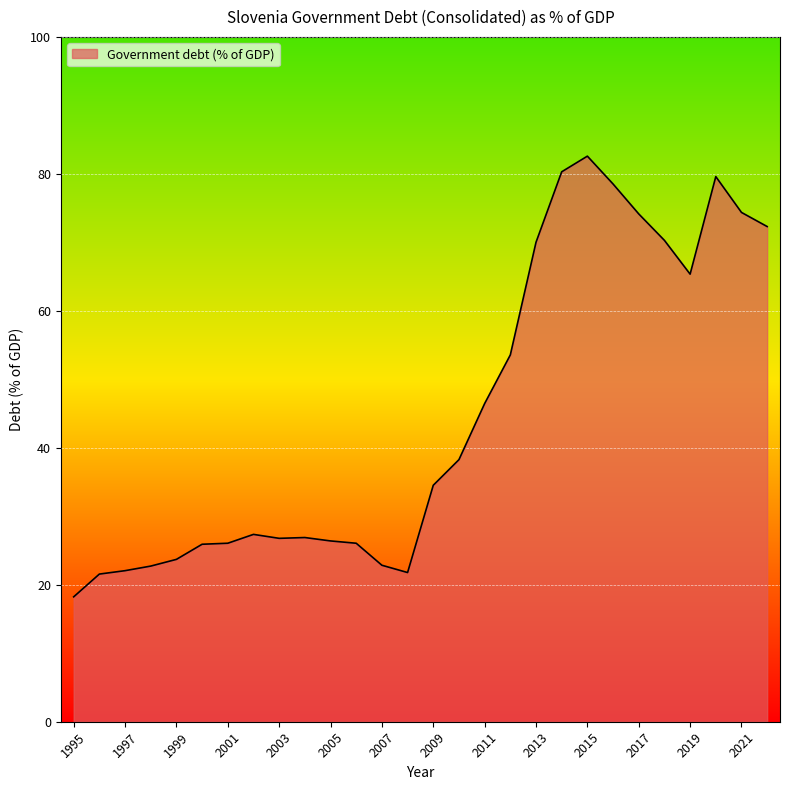

What is the minimum value shown in the chart?

18.2